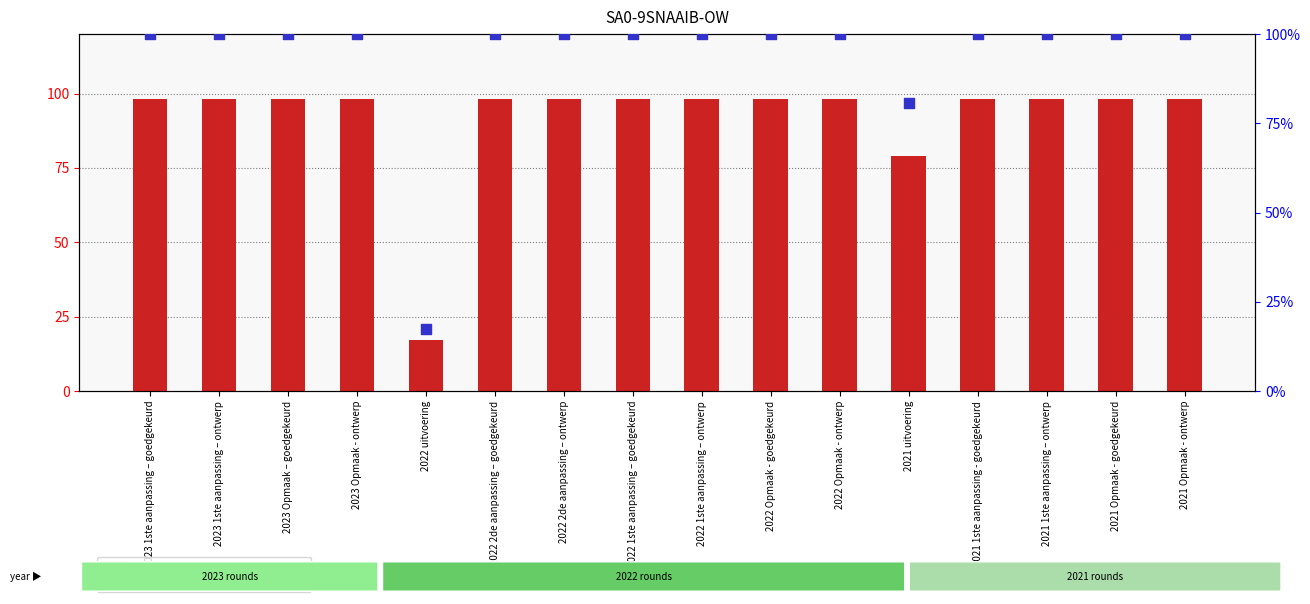

Which series has the largest Y range (max minus min)?

percentile rank within the sample